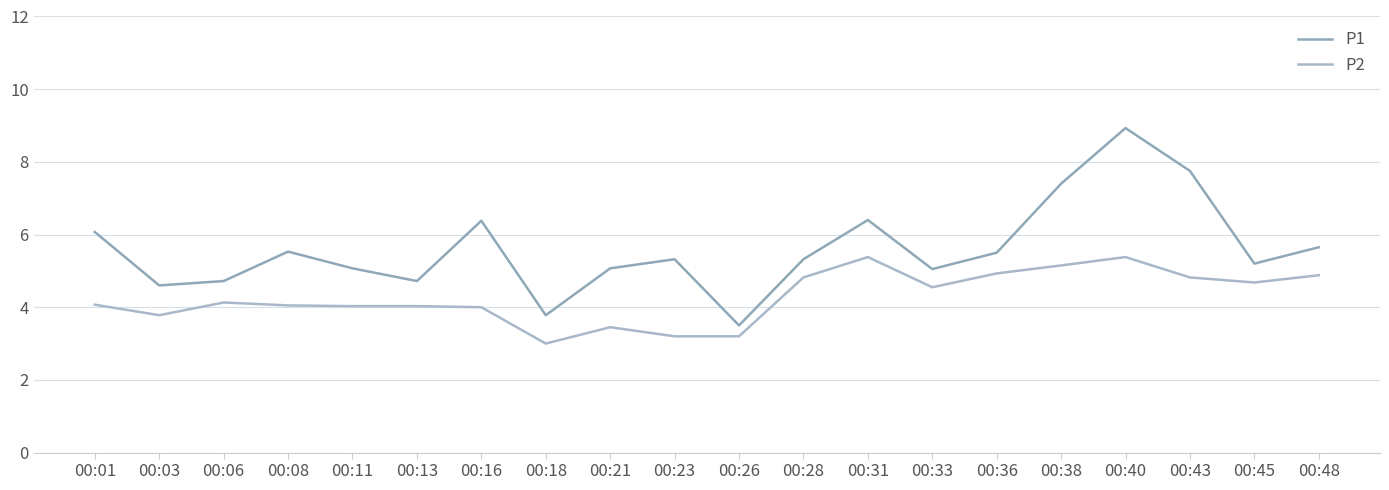

At which category is the sum across all series the highest?

00:40